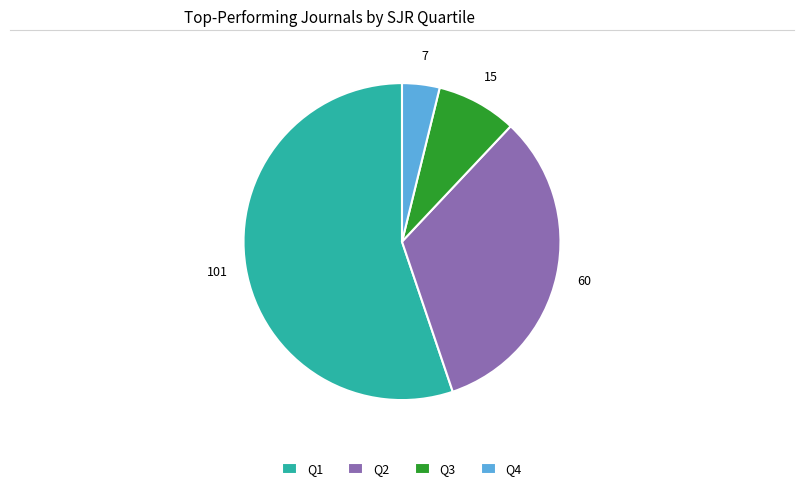

Rank the categories by value from highest to lowest.

Q1, Q2, Q3, Q4